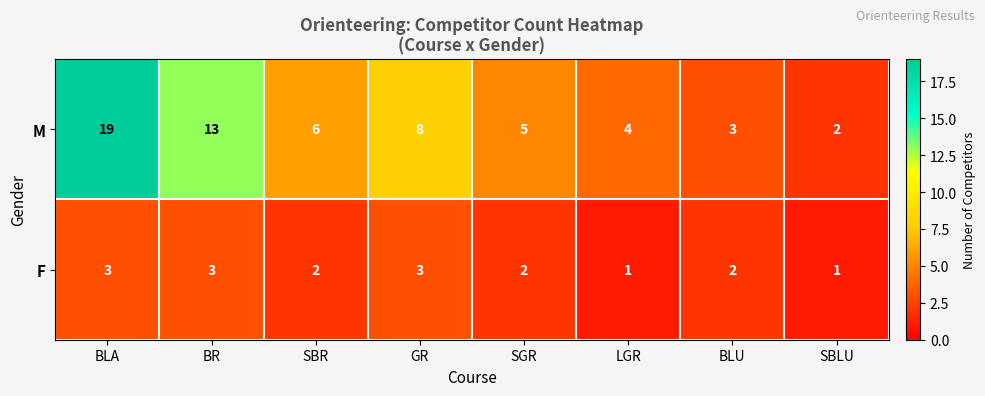

Count the number of data series in this chart.

2